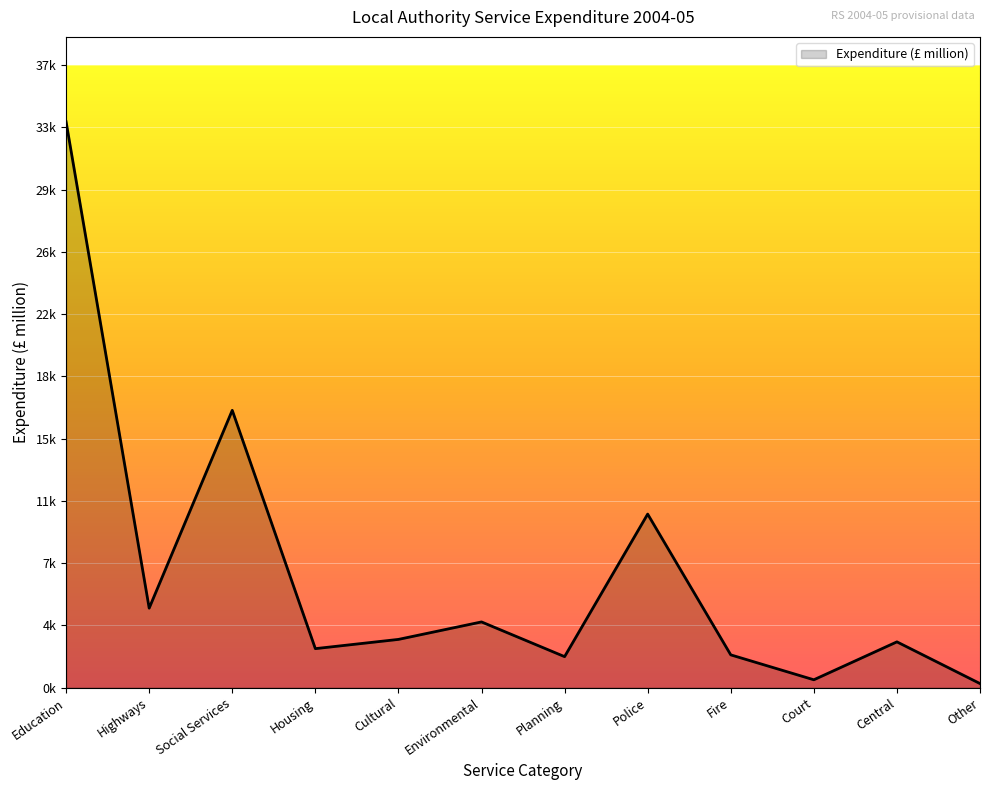

What is the value of the 5th point from the left?

2835.0